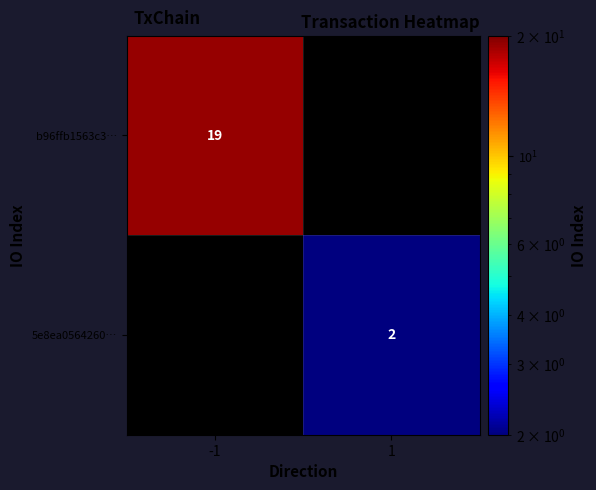

How many data points in row_1 are less than 2?

1